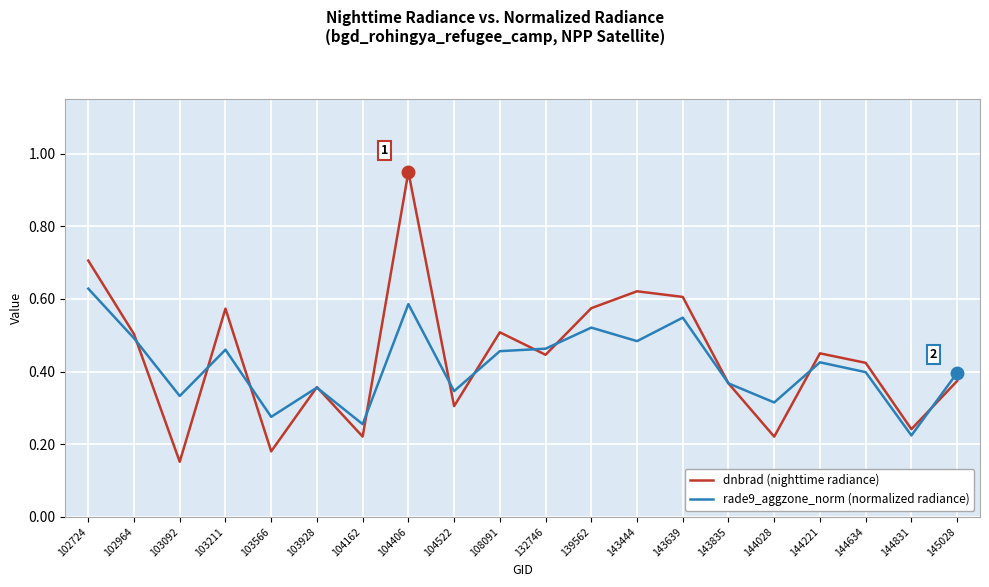

Rank the series by their average value, from highest to lowest.

dnbrad (nighttime radiance), rade9_aggzone_norm (normalized radiance)